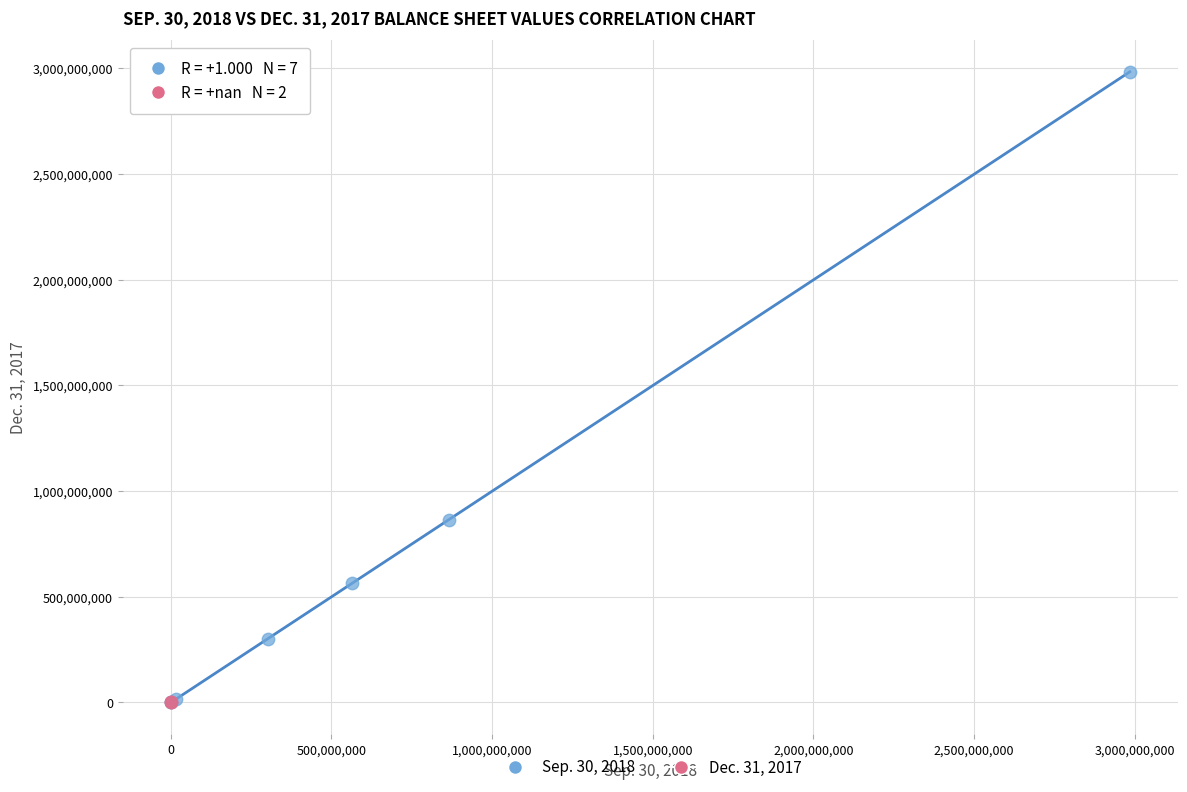

What are all the series names shown in the legend?

Sep. 30, 2018, Dec. 31, 2017